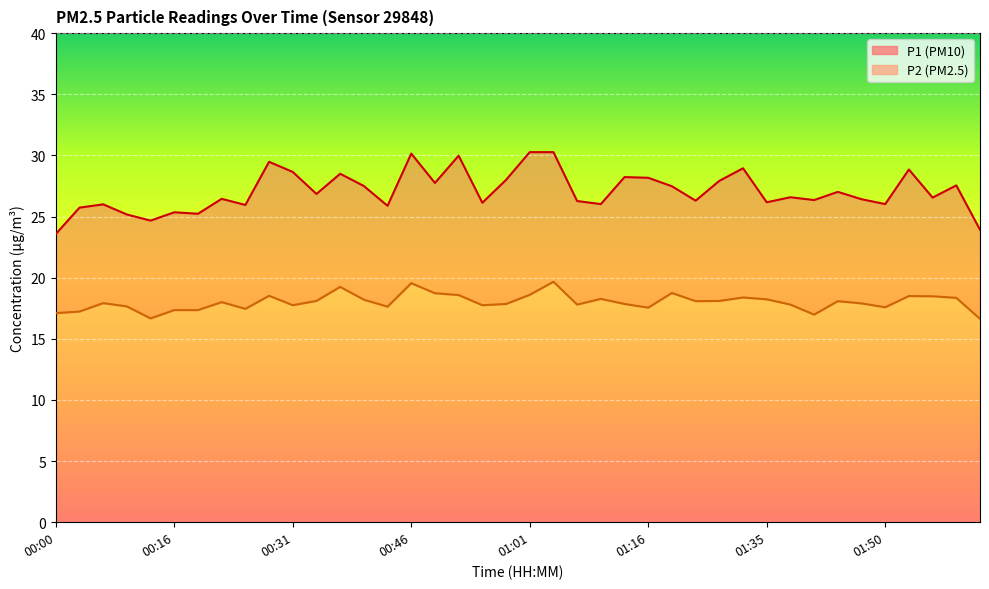

What position from the left is 01:50?

36